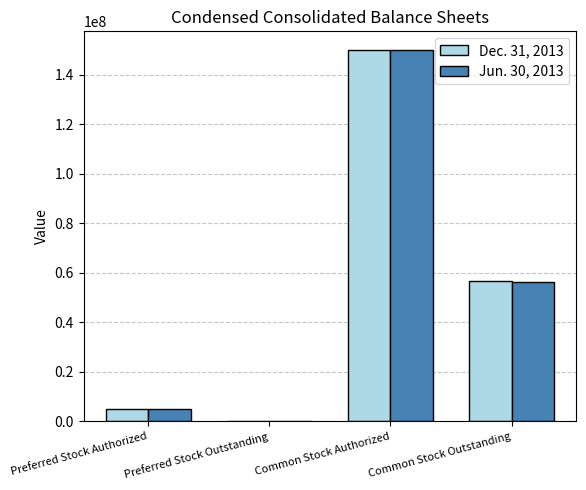

What is the greatest value displayed?

150000000